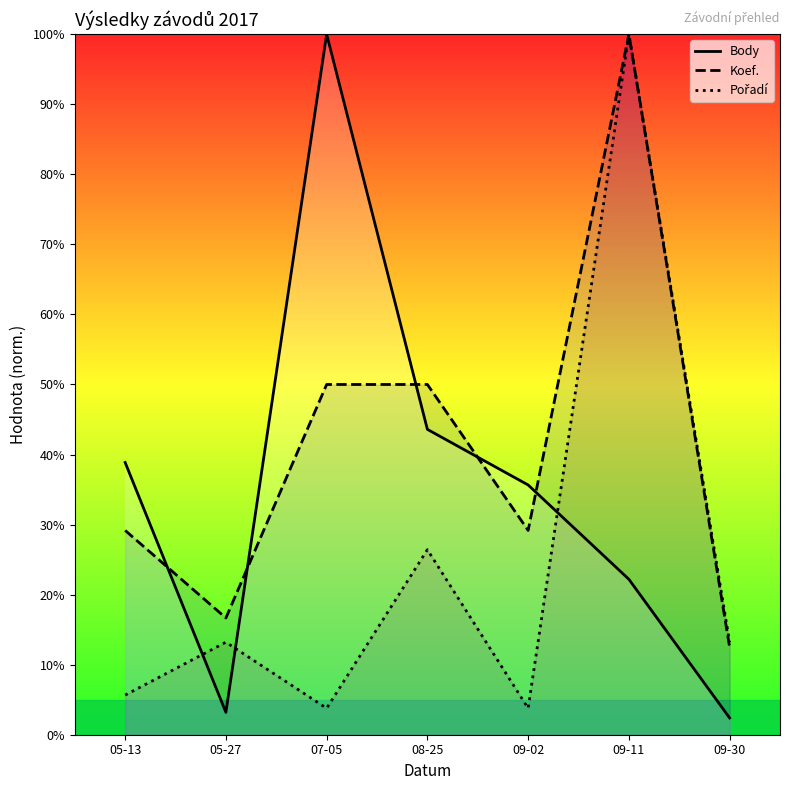

Reading right to left, what are all the values shown in this chart?

Body: 09-30=2.4	09-11=22.2	09-02=35.7	08-25=43.6	07-05=100.0	05-27=3.2	05-13=38.9
Koef.: 09-30=12.5	09-11=100.0	09-02=29.2	08-25=50.0	07-05=50.0	05-27=16.7	05-13=29.2
Pořadí: 09-30=13.2	09-11=100.0	09-02=3.8	08-25=26.4	07-05=3.8	05-27=13.2	05-13=5.7